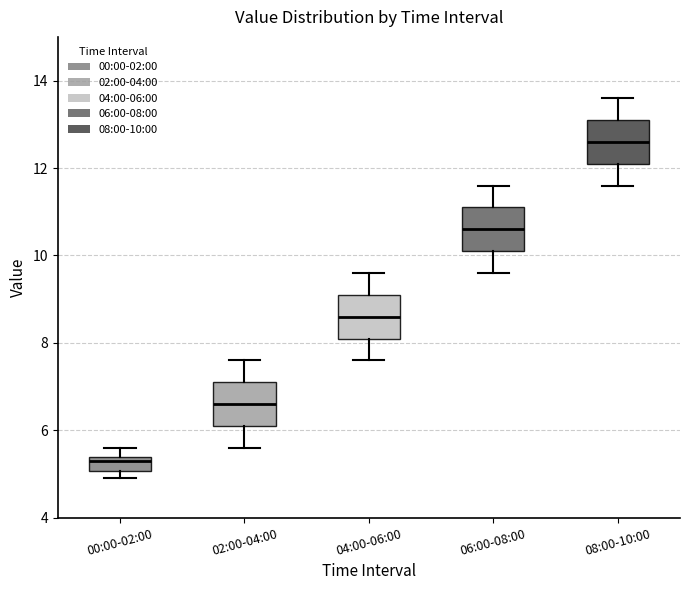

Where is the lower edge of the box for 00:00-02:00 on the y-axis? The values are not printed on the chart, so give them approximately, as read against the axis.

5.0